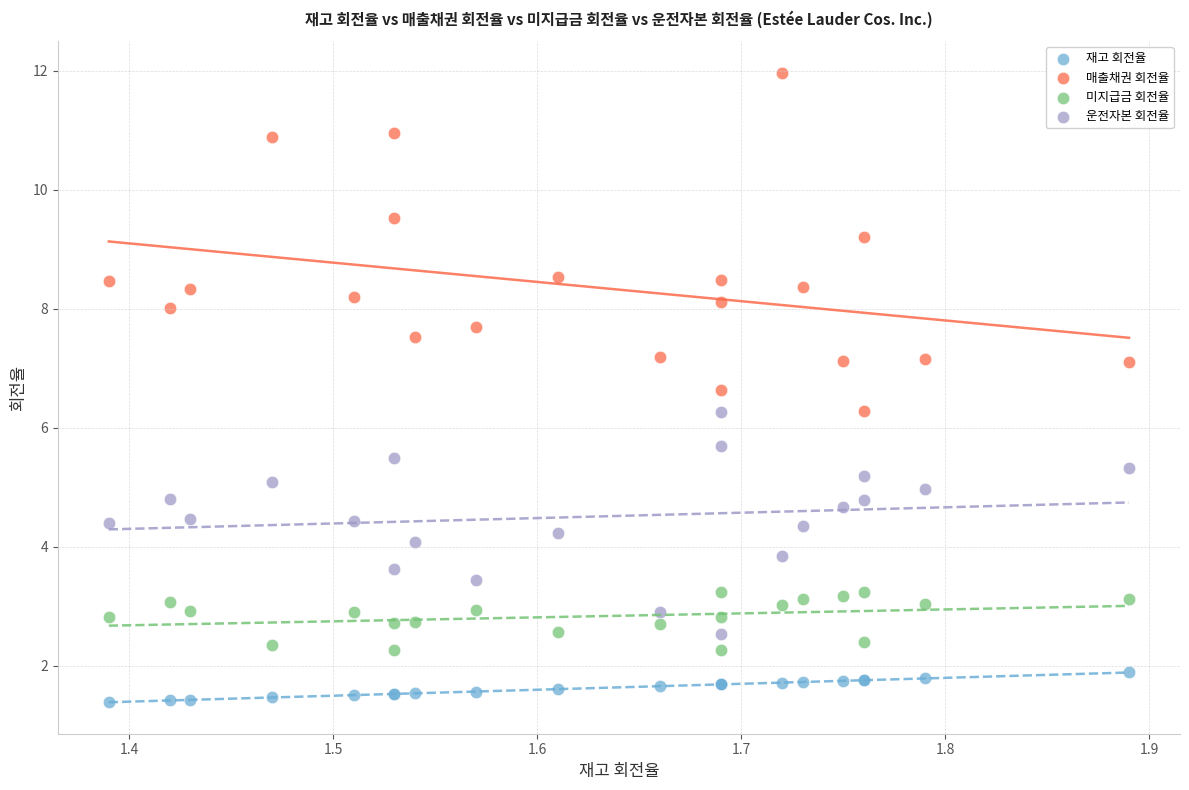

Which series contains the highest Y value?

매출채권 회전율